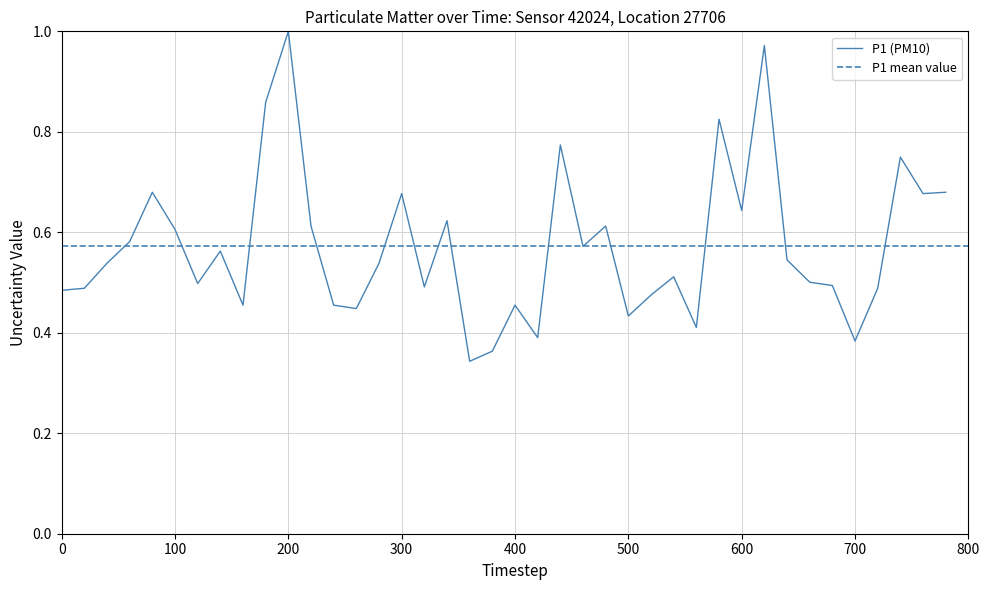

The P1 (PM10) series shows 0.2 at 400. True or false?

False